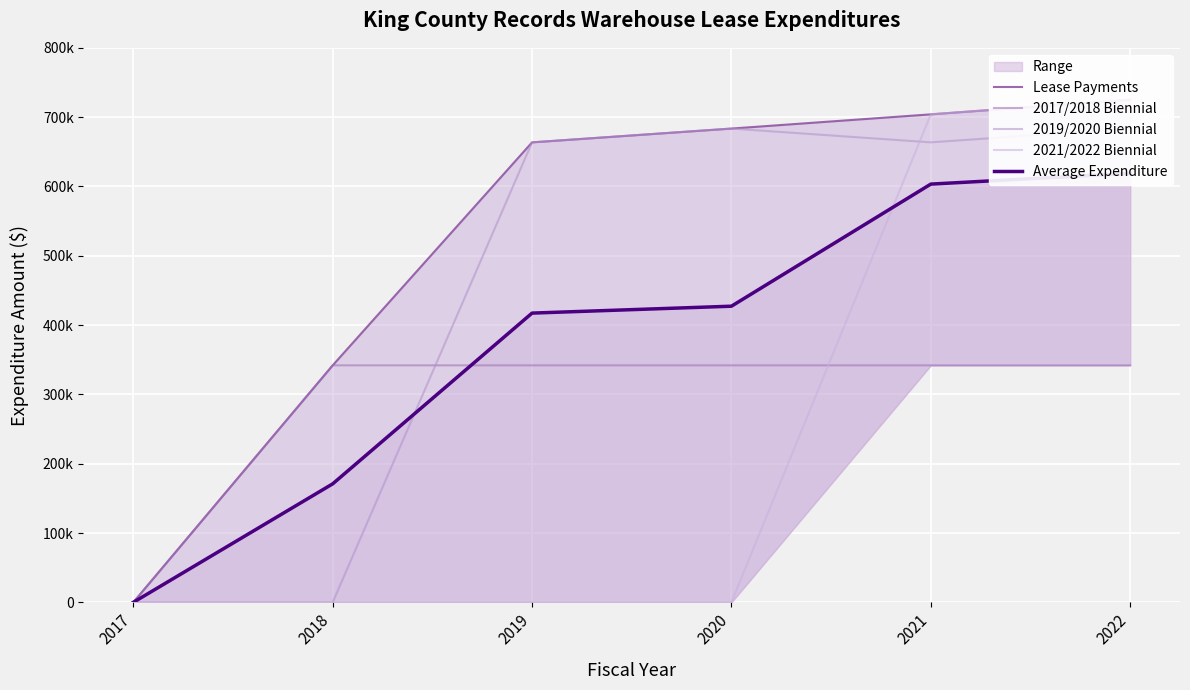

How many values in the 2019/2020 Biennial series are below 663626?

2